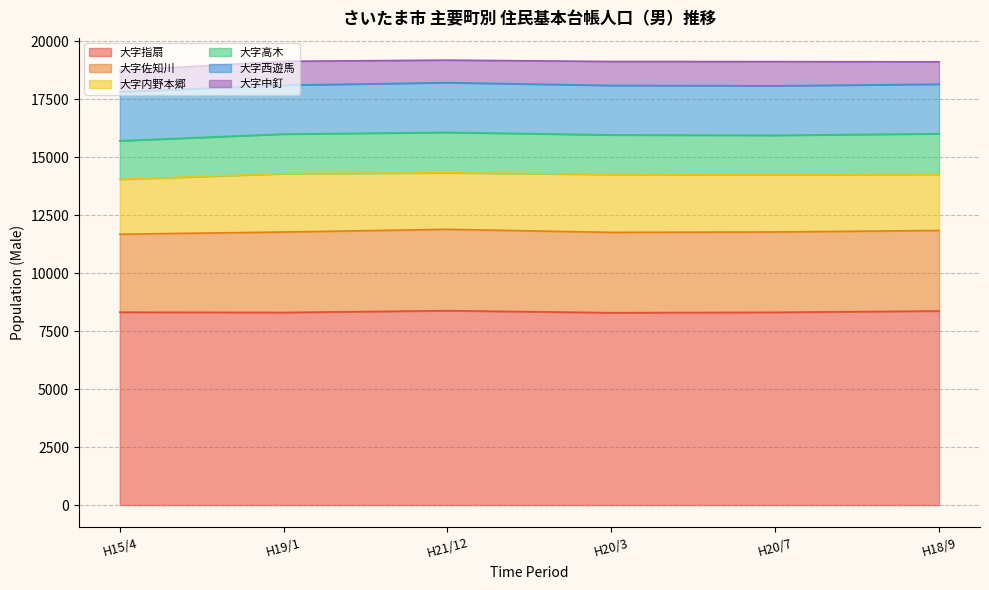

Which series has the largest total across all categories?

大字指扇